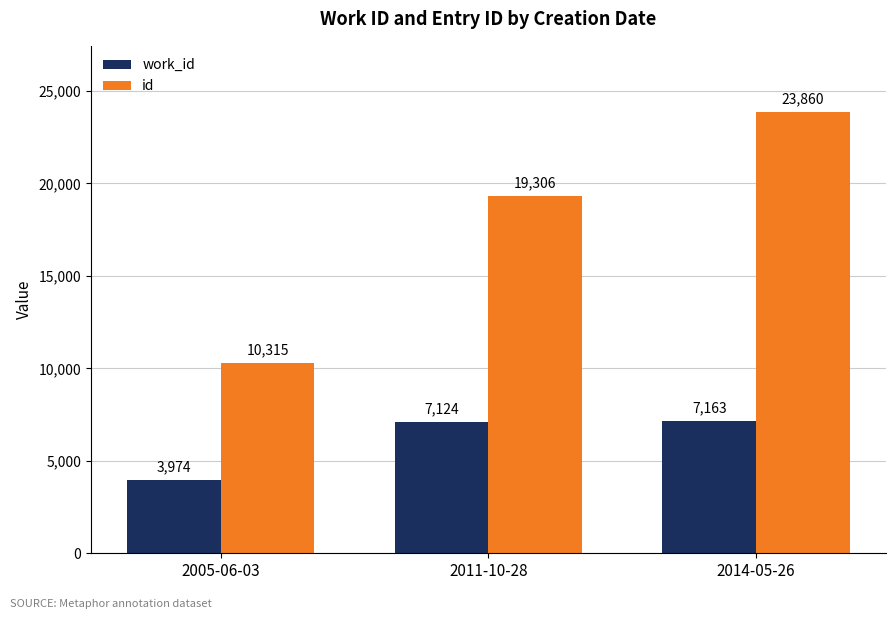

What is the difference between the second highest and minimum values in the id series?

8991